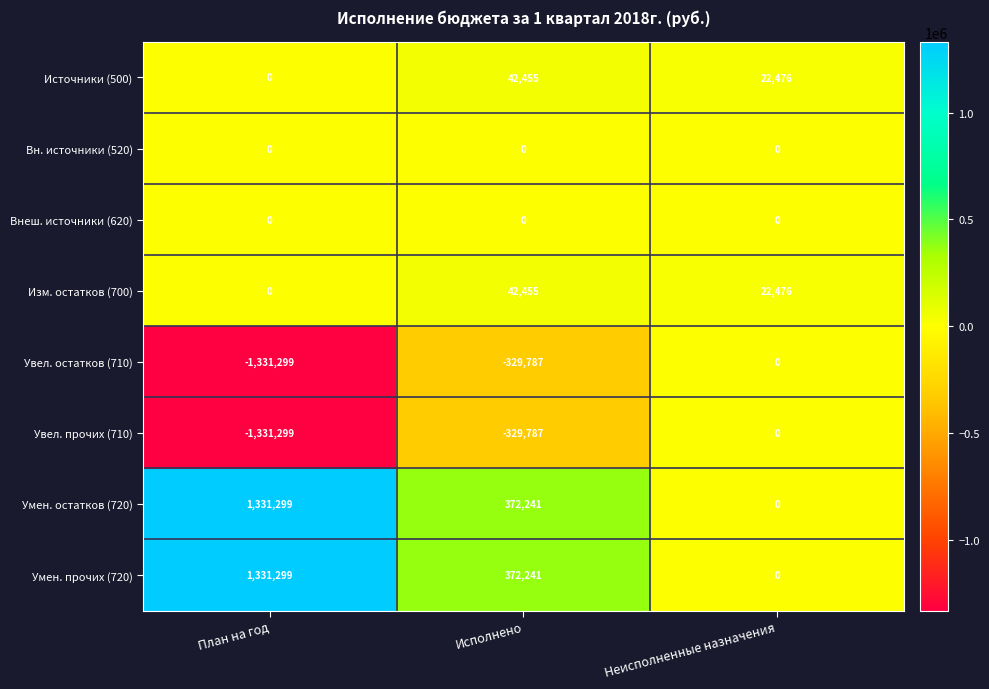

Where is Умен. остатков (720) nearest to the value 665649?

Исполнено